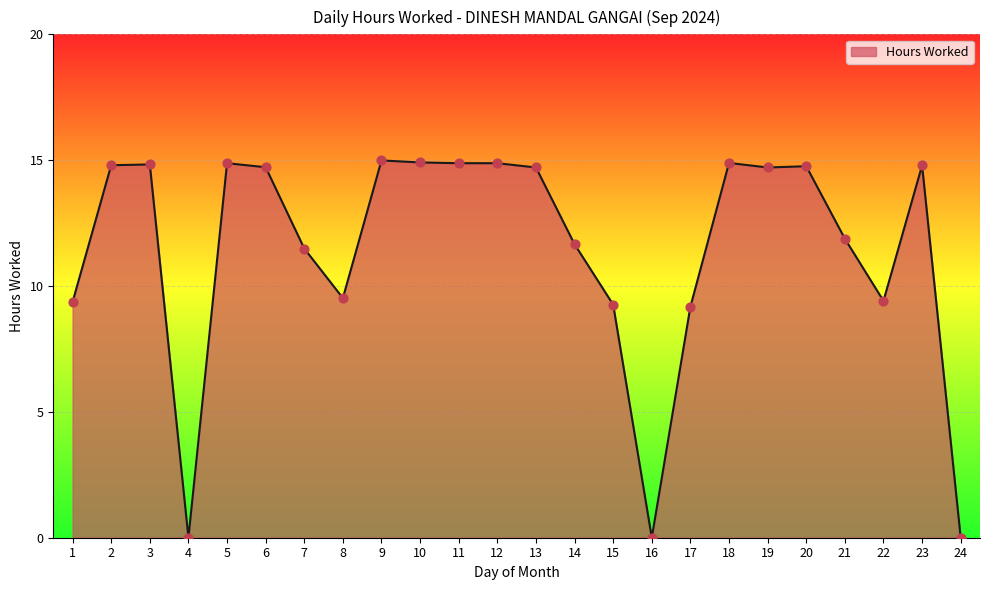

What is the change in value from 19 to 24?

-14.7